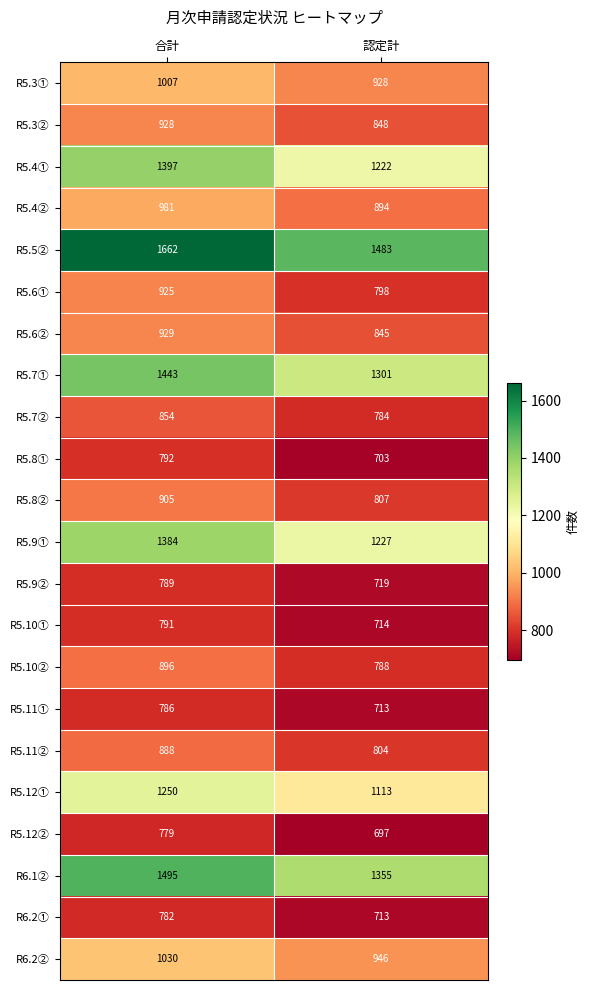

What is the approximate value of R5.12② at 合計?

779